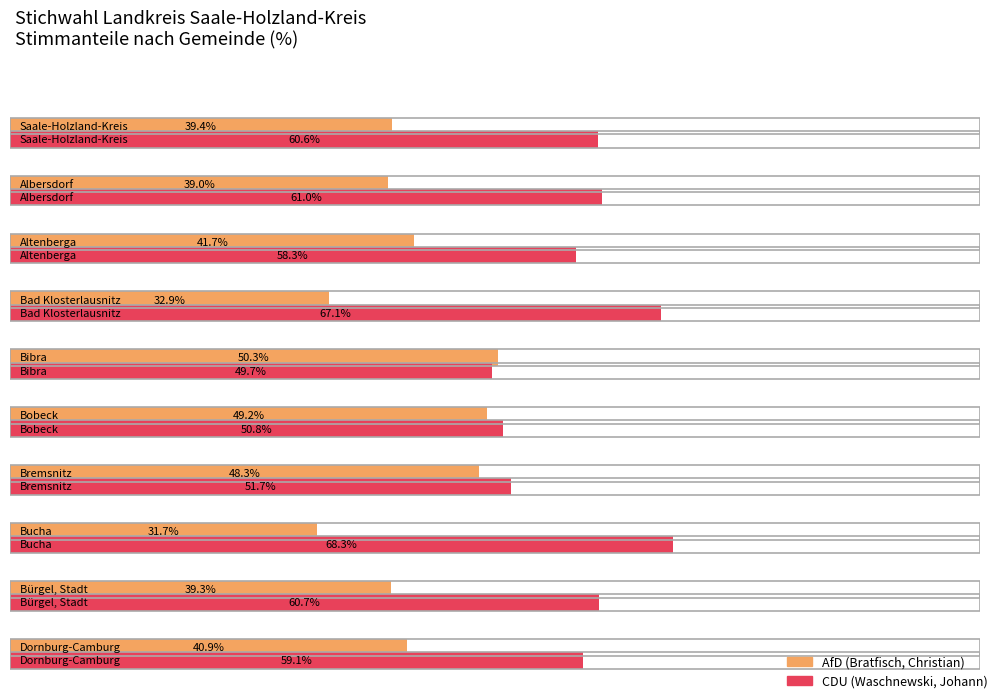

What is the maximum value for CDU (Waschnewski)?

68.3